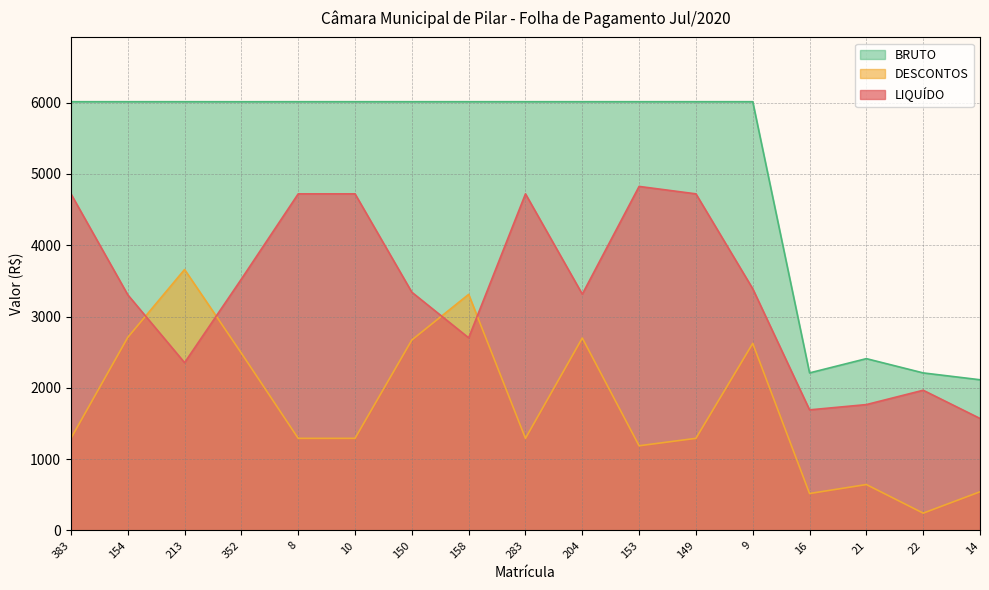

How many series are shown in this chart?

3